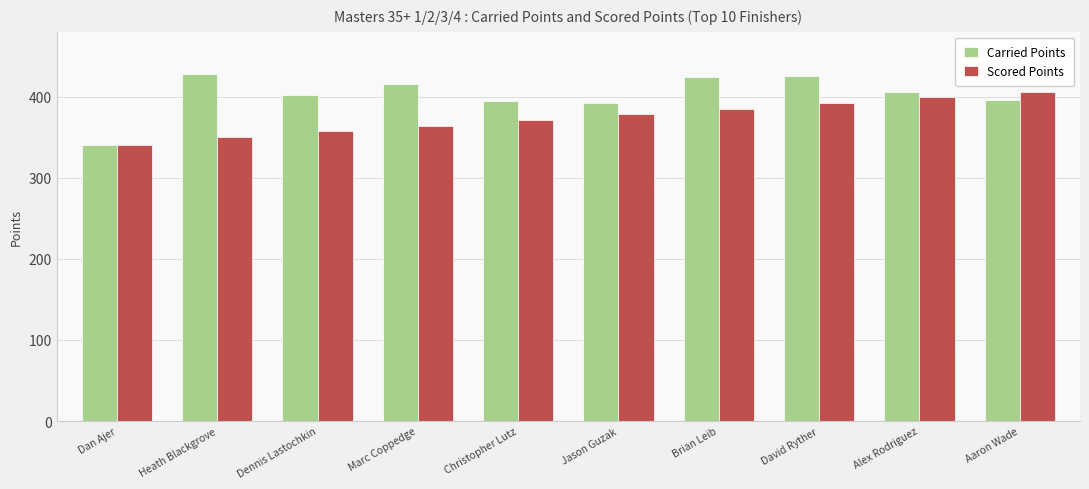

At which category is the sum across all series the highest?

David Ryther